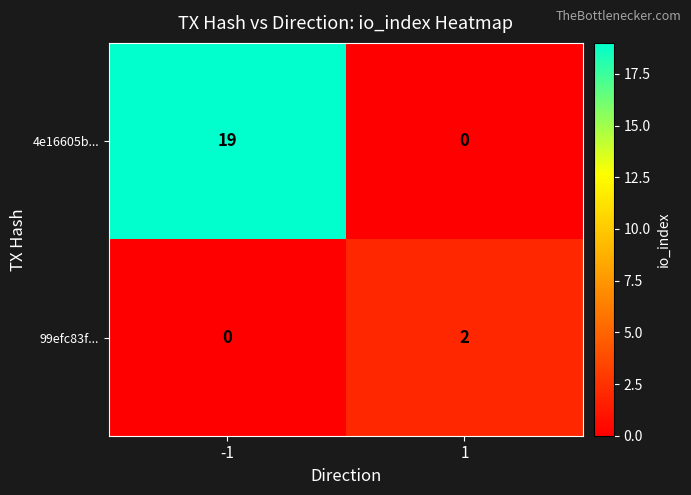

List the series in order of their peak value, highest first.

4e16605b..., 99efc83f...